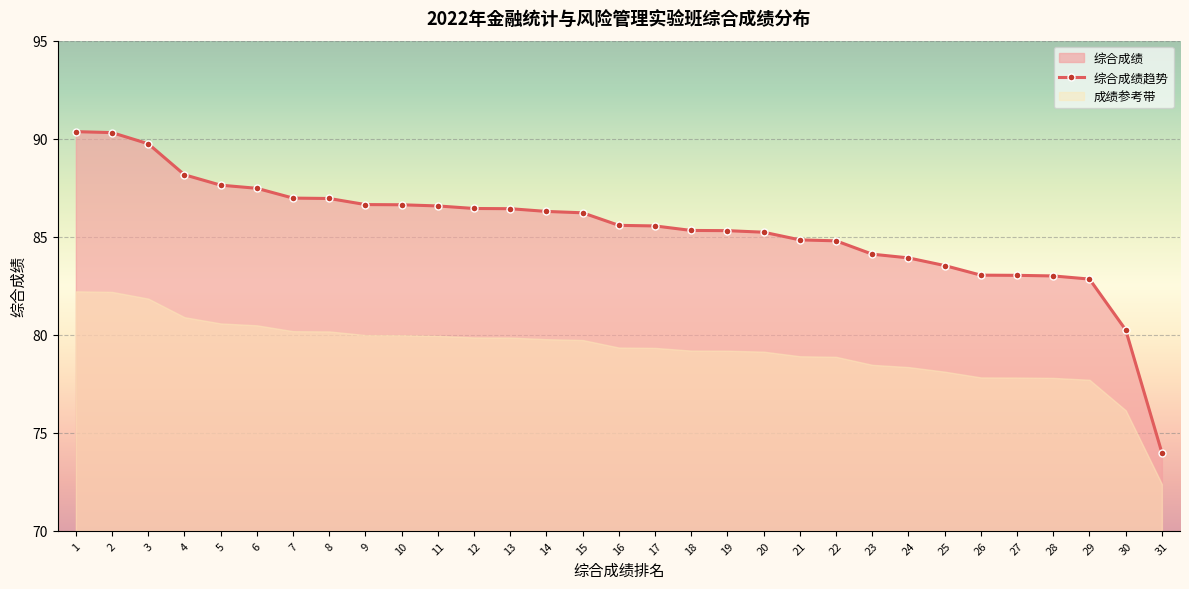

Reading right to left, what are all the values shown in this chart?

31=74.0	30=80.2	29=82.8	28=83.0	27=83.0	26=83.0	25=83.5	24=83.9	23=84.1	22=84.8	21=84.8	20=85.2	19=85.3	18=85.3	17=85.5	16=85.6	15=86.2	14=86.3	13=86.4	12=86.4	11=86.6	10=86.6	9=86.6	8=87.0	7=87.0	6=87.5	5=87.6	4=88.2	3=89.7	2=90.3	1=90.4